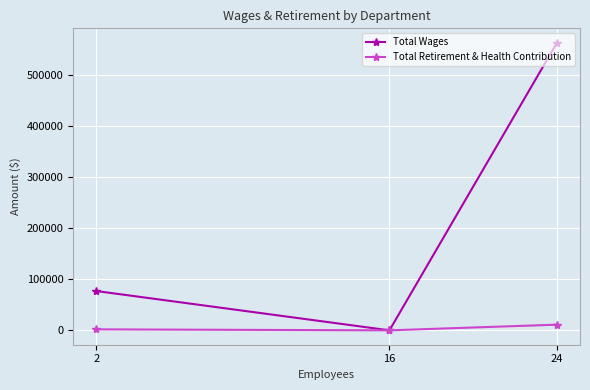

What is the sum of all Total Wages values?

639259